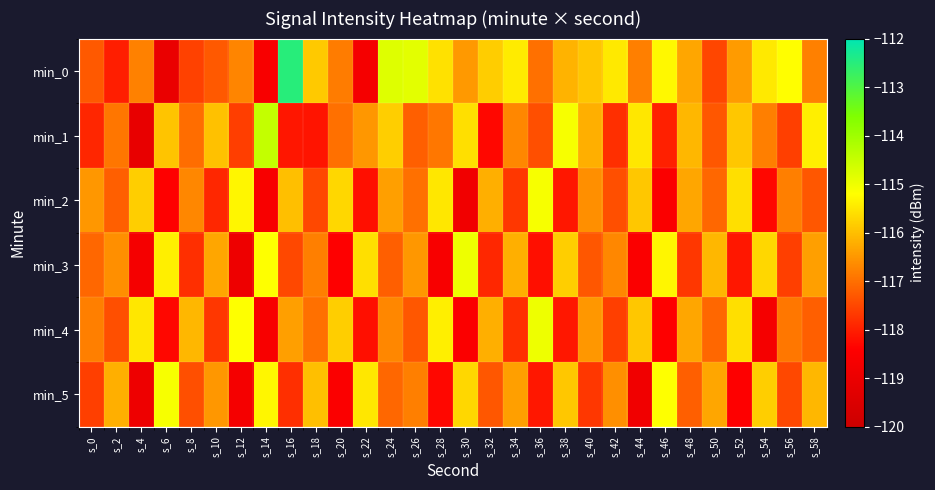

Which series has the largest total across all categories?

min_0